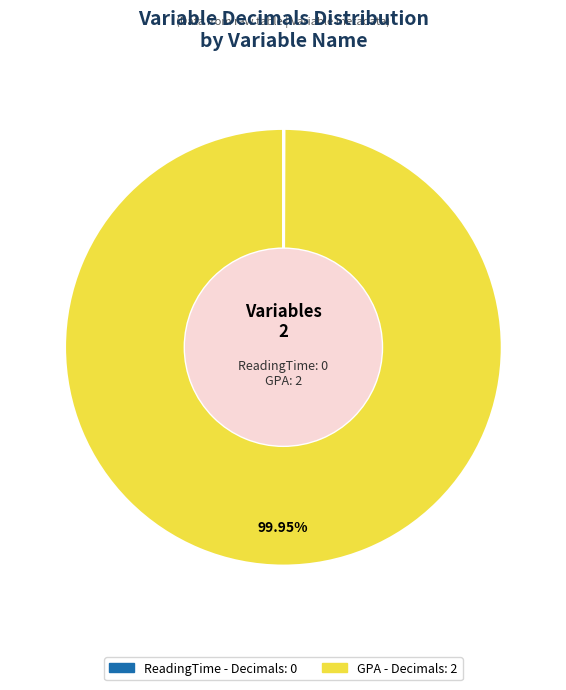

Which category has the biggest portion of the pie?

GPA